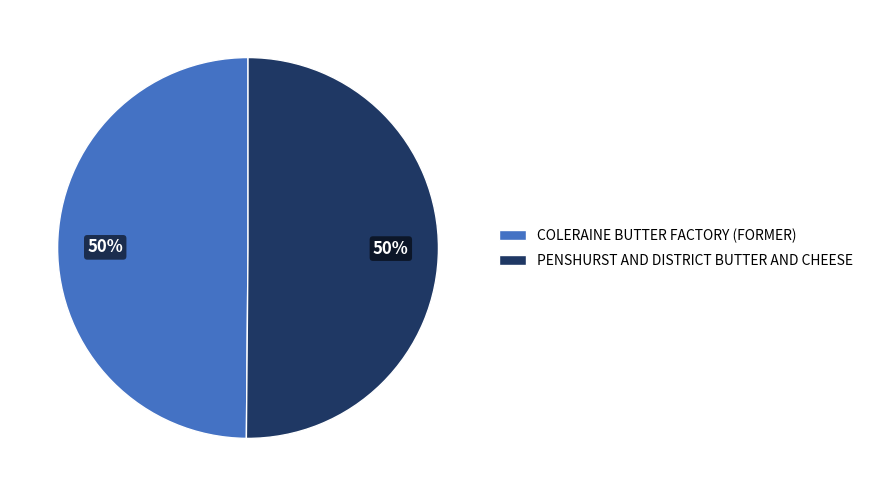

Do COLERAINE BUTTER FACTORY (FORMER) and PENSHURST AND DISTRICT BUTTER AND CHEESE together represent more than half of the pie?

Yes